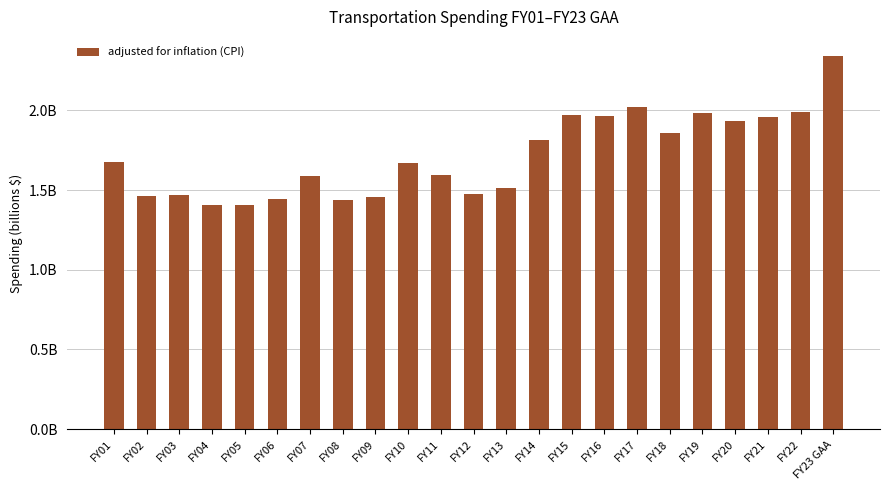

Where is the data nearest to the value 1874727714?

FY18